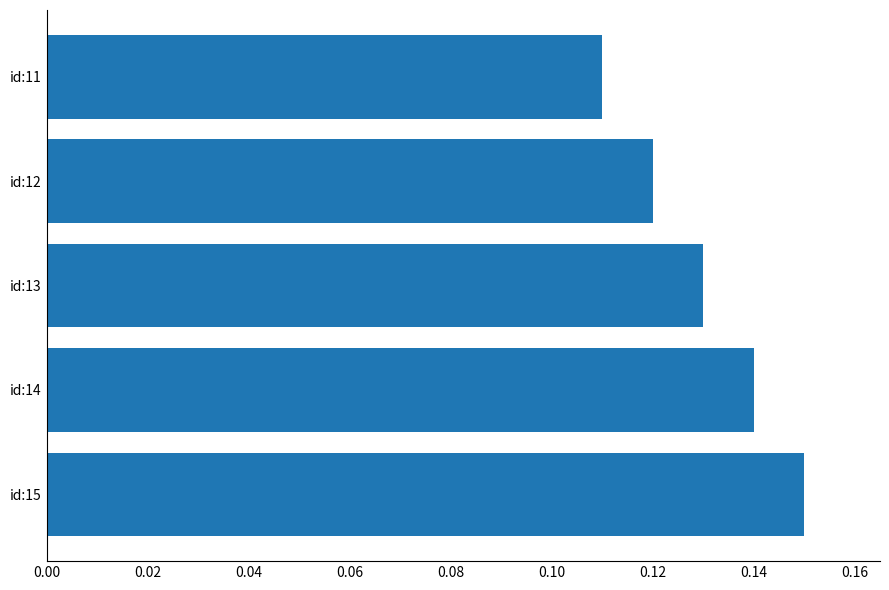

Rank the categories by value from lowest to highest.

id:11, id:12, id:13, id:14, id:15